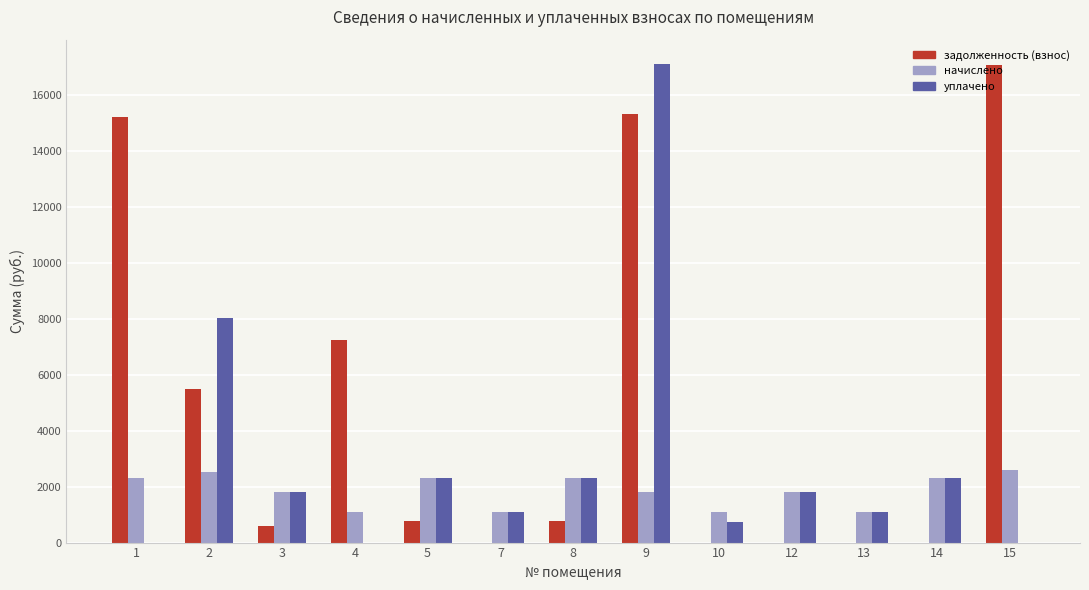

The value of начислено at 1 is 2300.7. True or false?

True